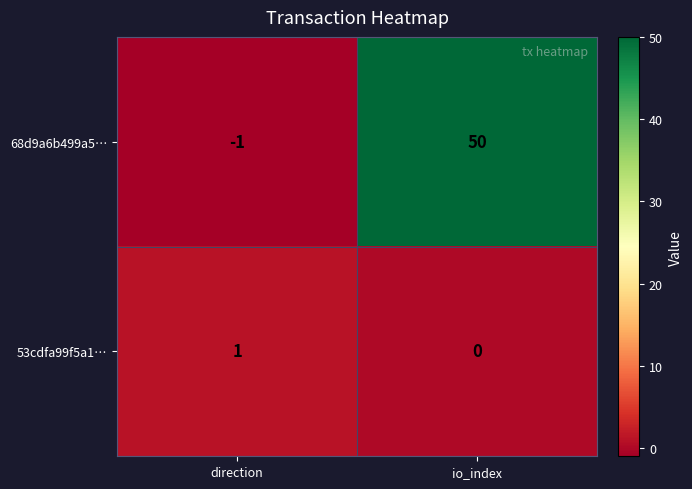

At direction, list the series in order from largest to smallest.

53cdfa99f5a1…, 68d9a6b499a5…